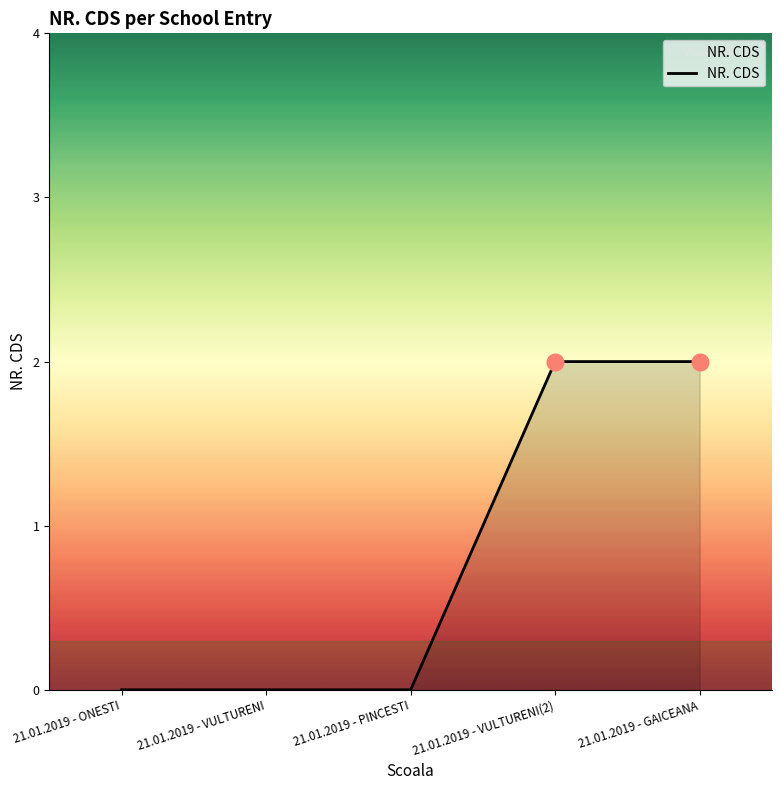

Is it true that the value at 21.01.2019 - ONESTI is -1?

False